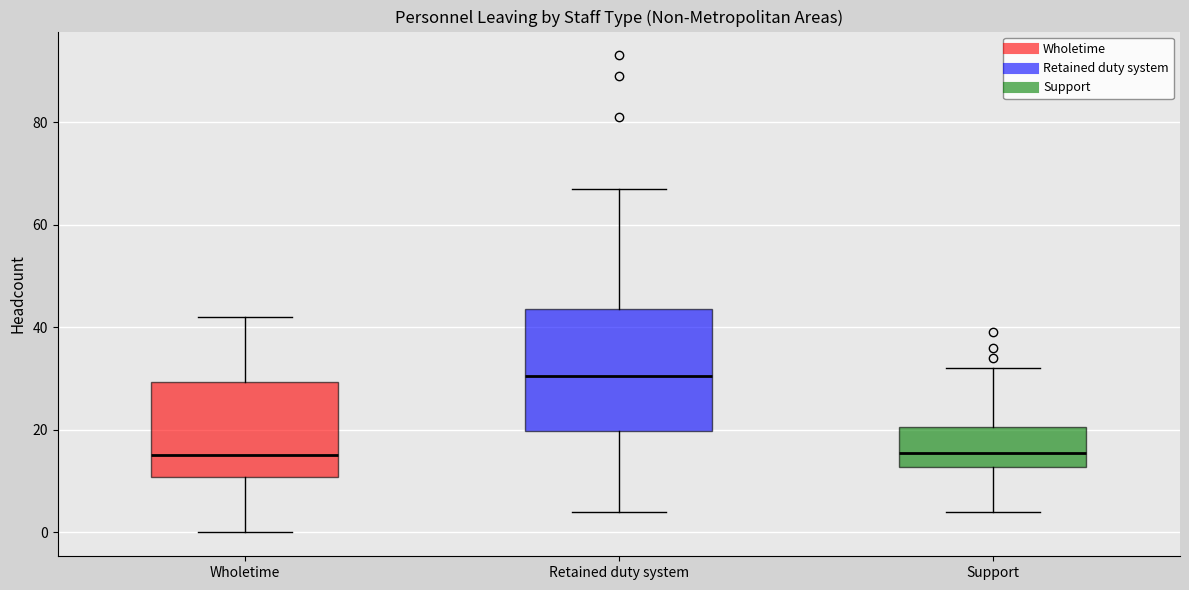

Comparing the boxes themselves (not the whiskers), which one is the tallest?

Retained duty system